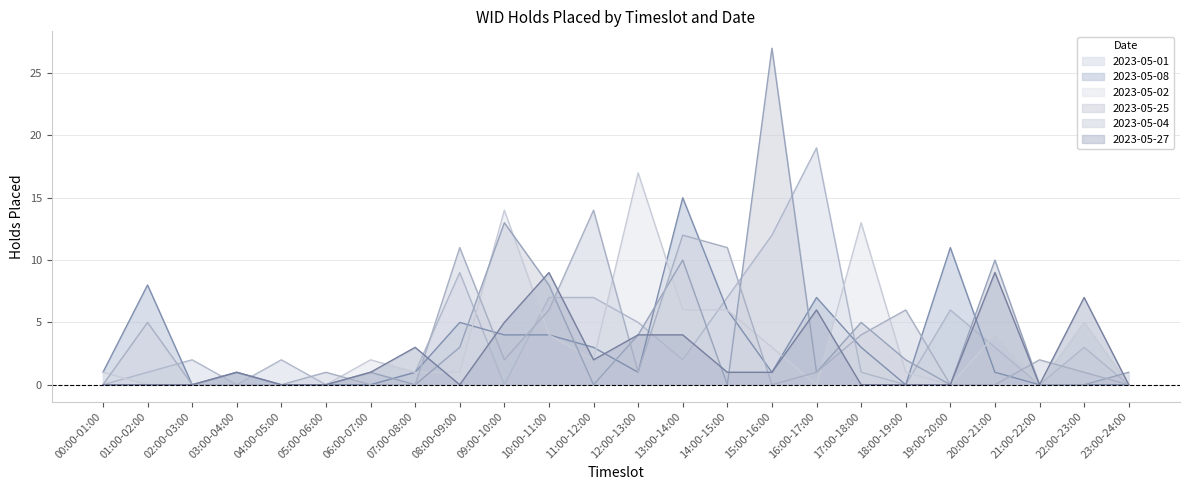

List the series in order of their peak value, lowest first.

2023-05-27, 2023-05-04, 2023-05-08, 2023-05-02, 2023-05-01, 2023-05-25